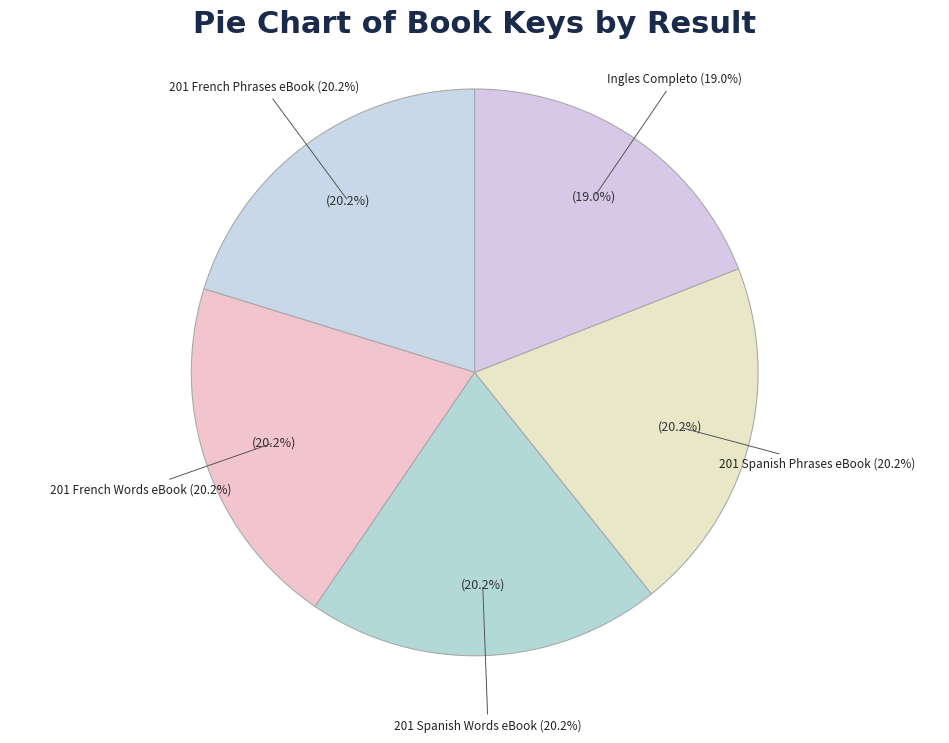

To the nearest percent, what is the combined percentage of 201 French Words eBook and Ingles Completo?

39%